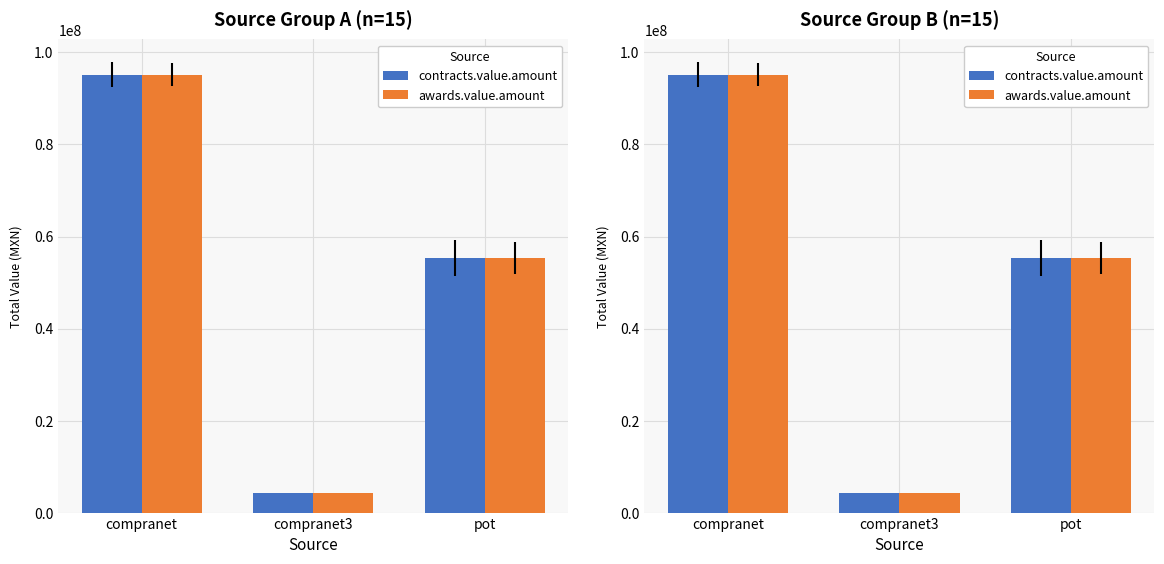

What is the label of the 1st bar from the right?

pot